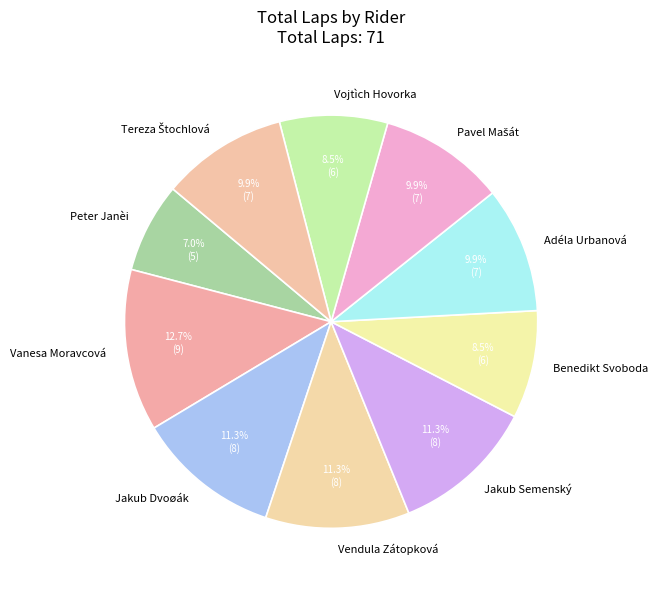

What is the largest slice in the pie chart?

Vanesa Moravcová